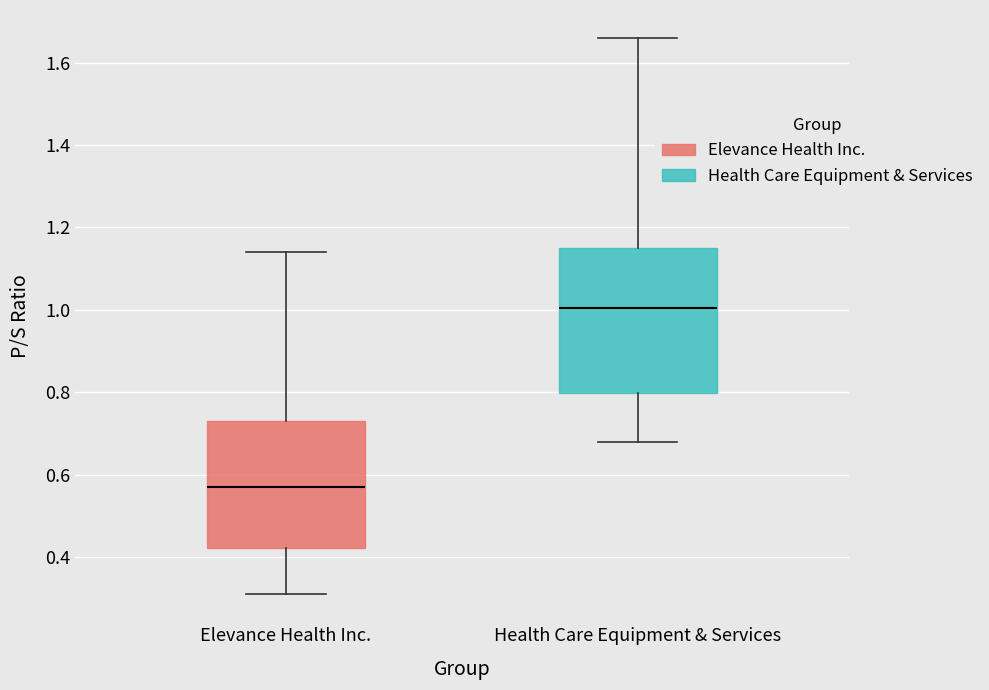

Which box's median line is the lowest?

Elevance Health Inc.